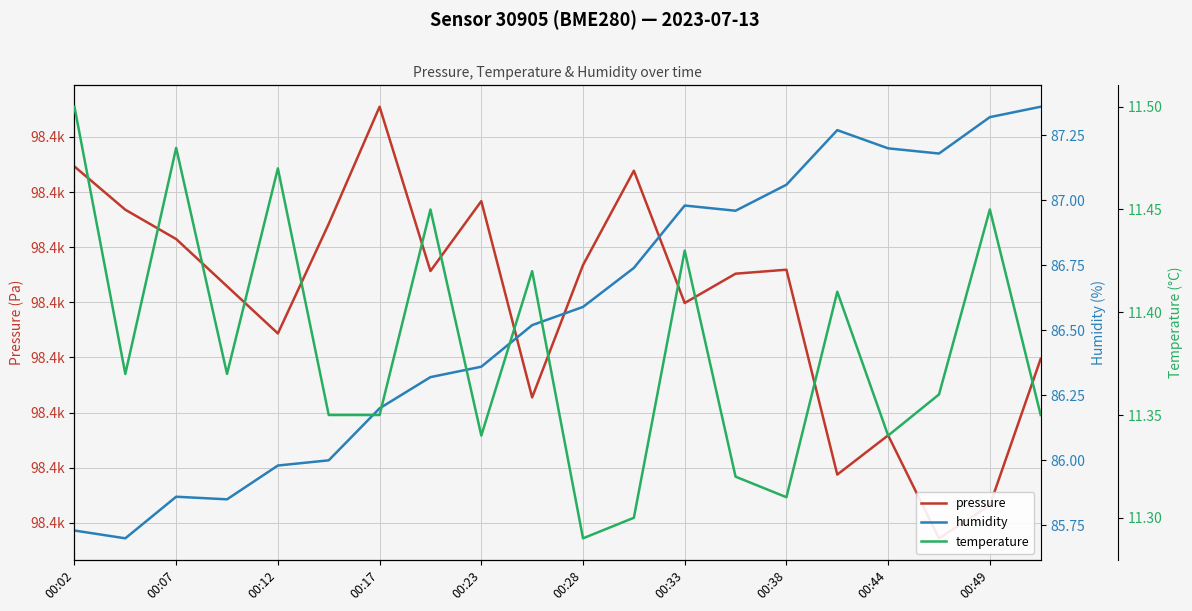

What is the value of the pressure point at the 20th from the left?

98379.9